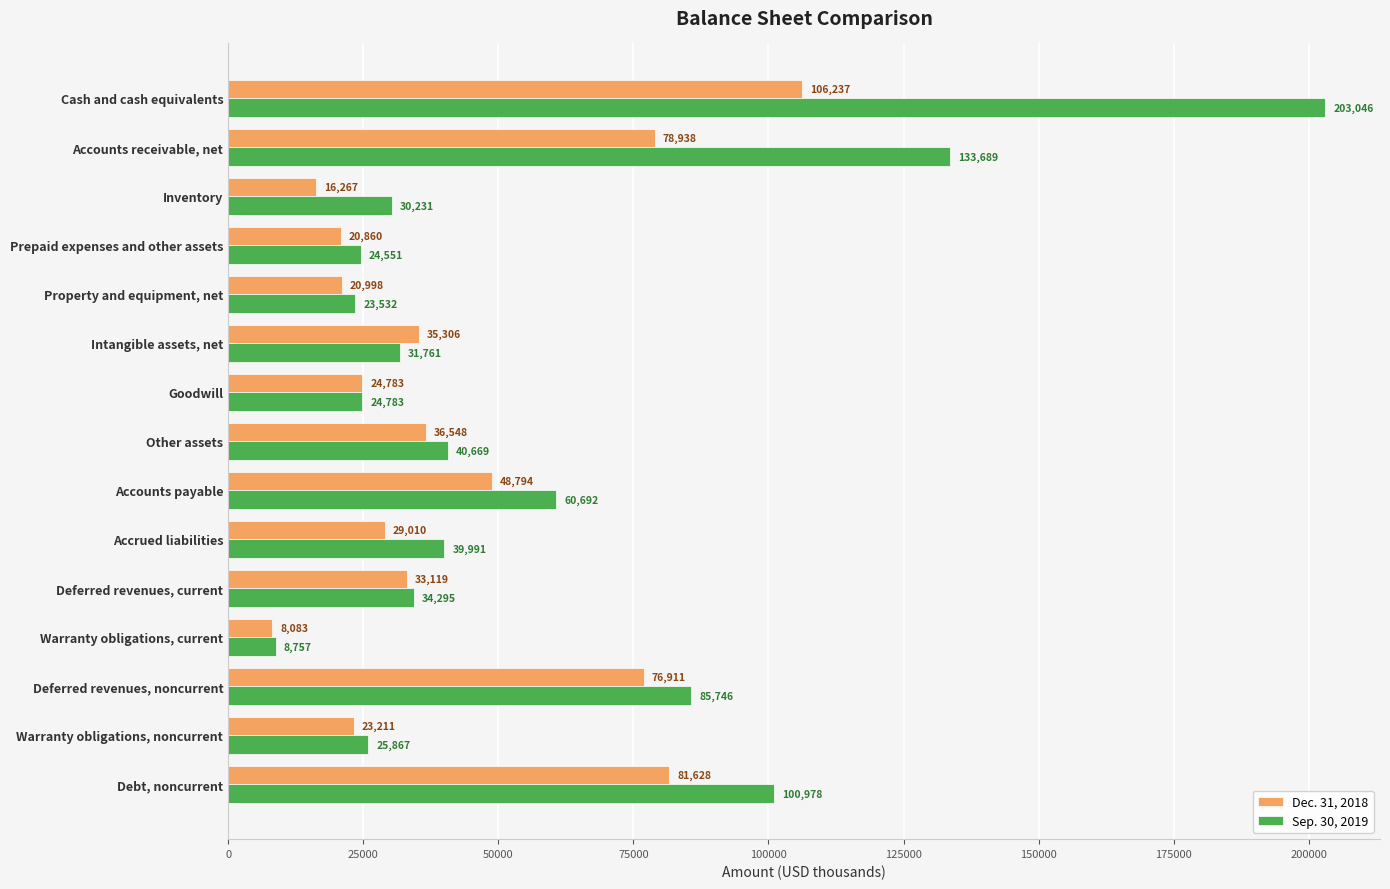

How many categories are shown in the chart?

15